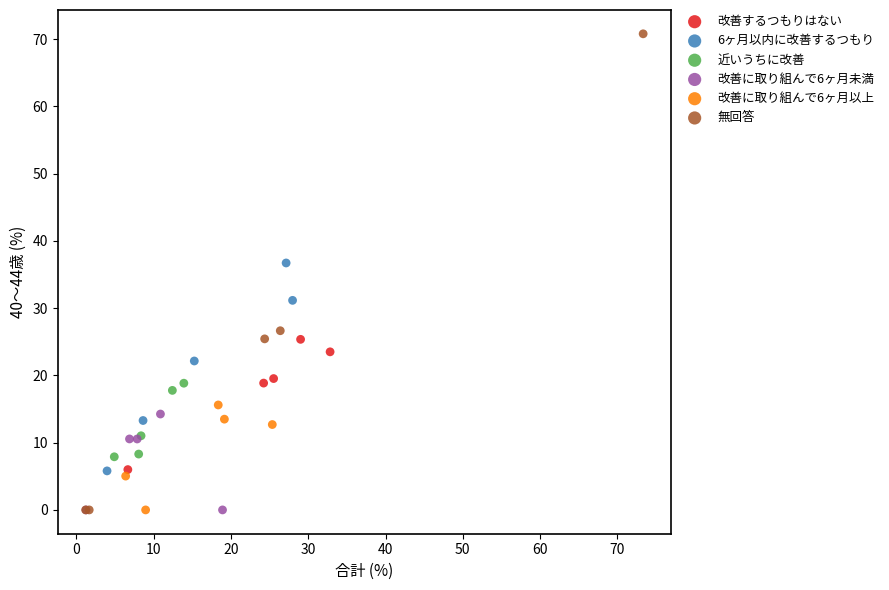

What are all the series names shown in the legend?

改善するつもりはない, 6ヶ月以内に改善するつもり, 近いうちに改善, 改善に取り組んで6ヶ月未満, 改善に取り組んで6ヶ月以上, 無回答